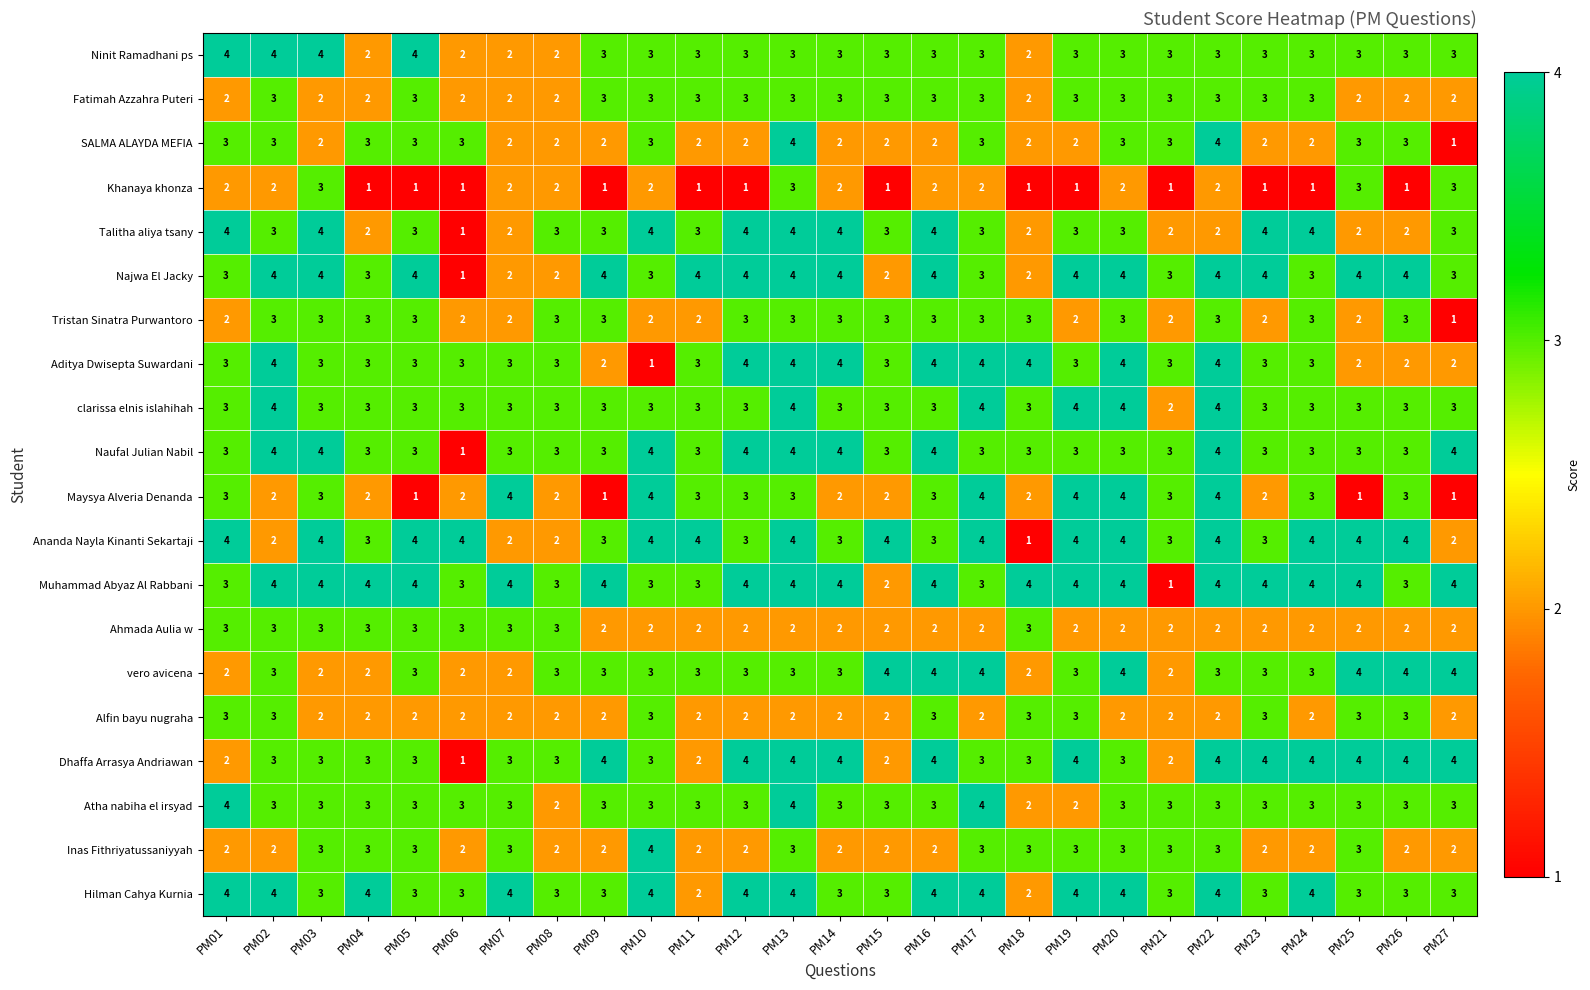

What is the sum of the Fatimah Azzahra Puteri values at PM27 and PM18?

4